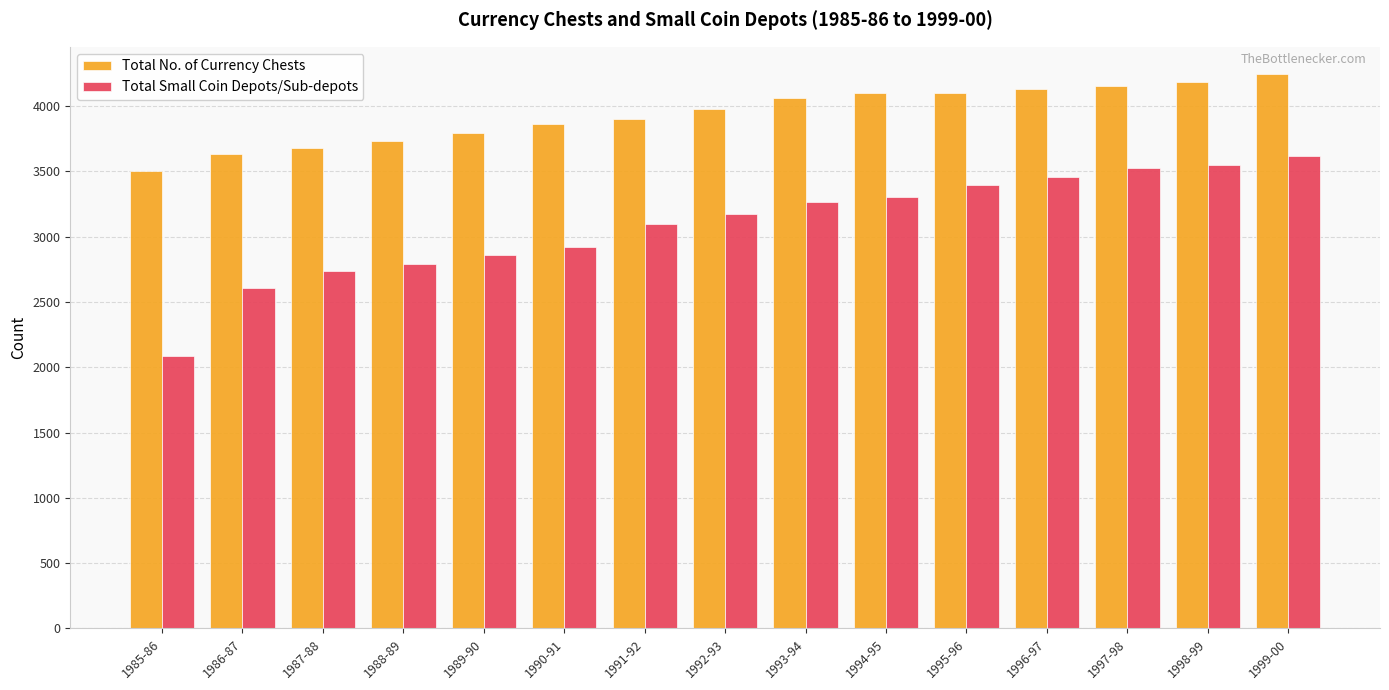

What is the label of the 5th bar from the right?

1995-96